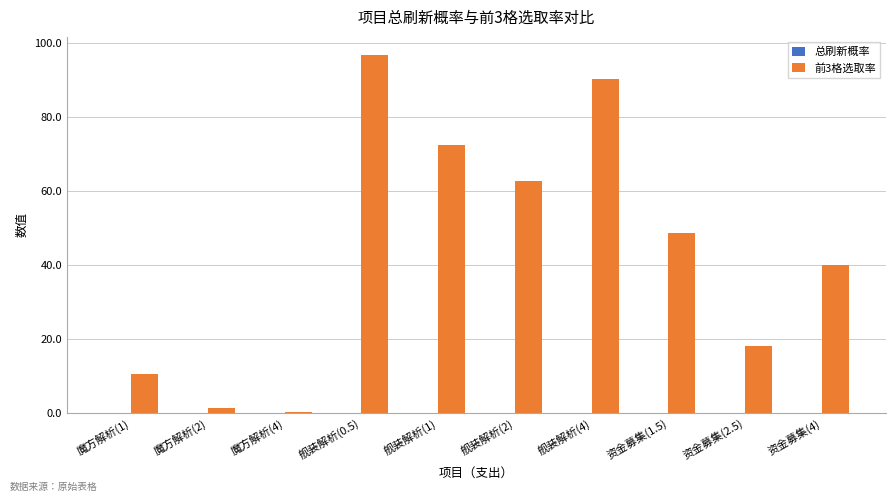

The value of 前3格选取率 at 舰装解析(0.5) is 96.9. True or false?

True